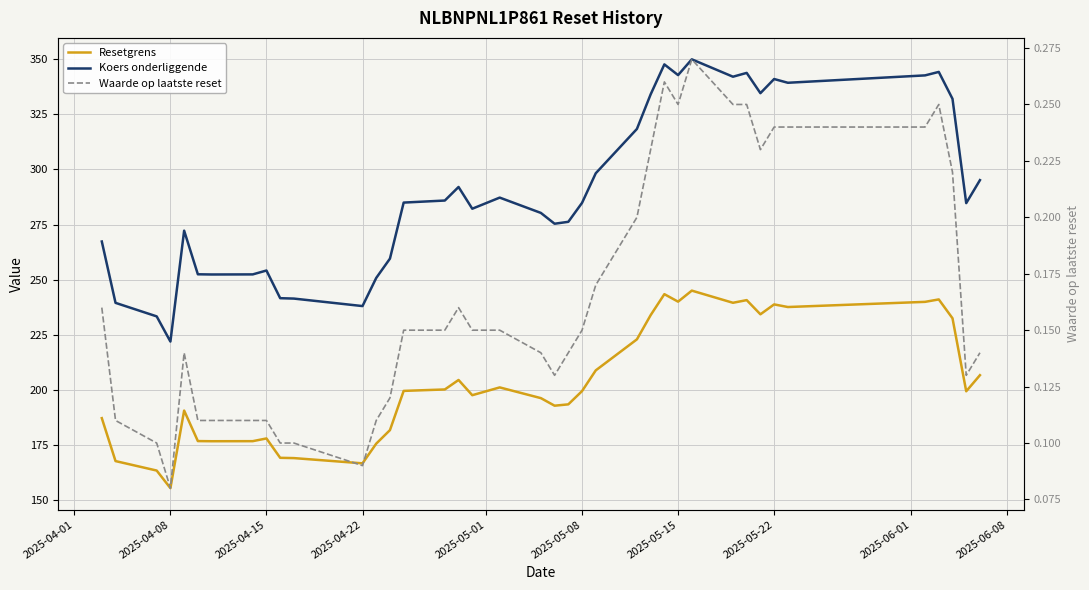

How many categories are shown in the chart?

39